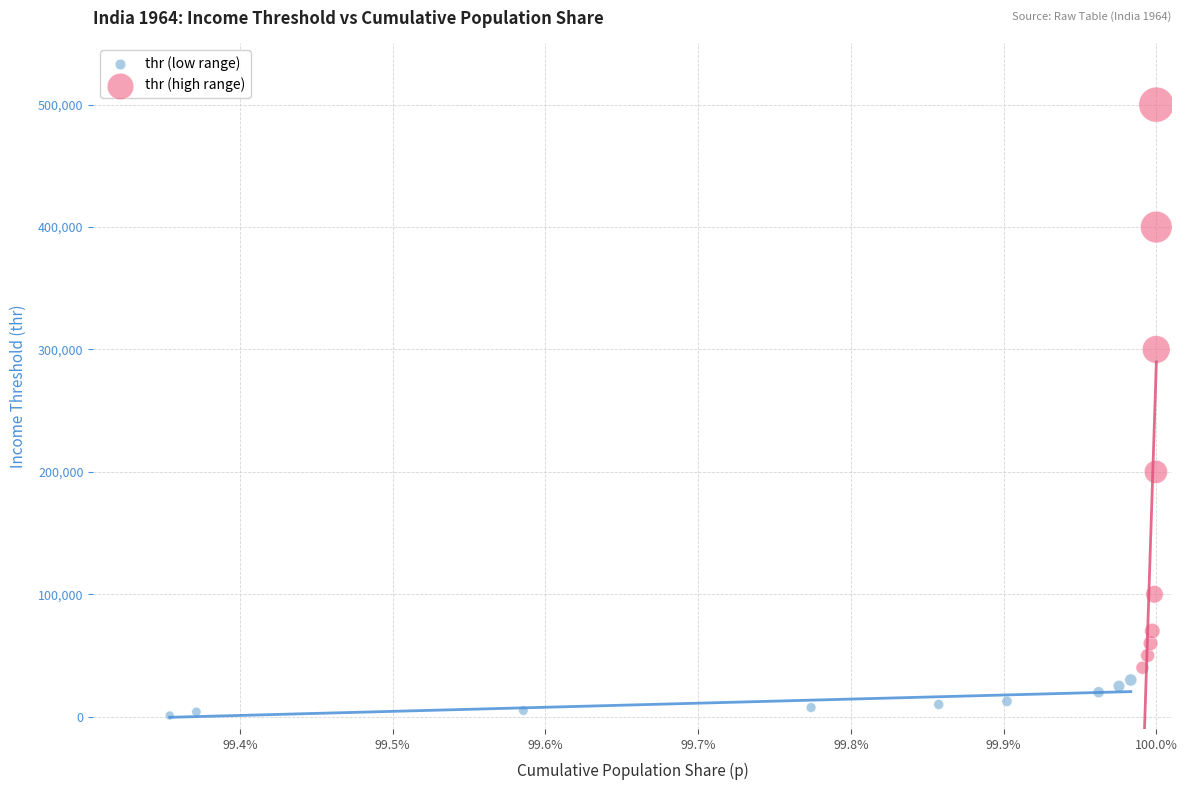

Which series reaches the minimum Y coordinate?

thr (low range)